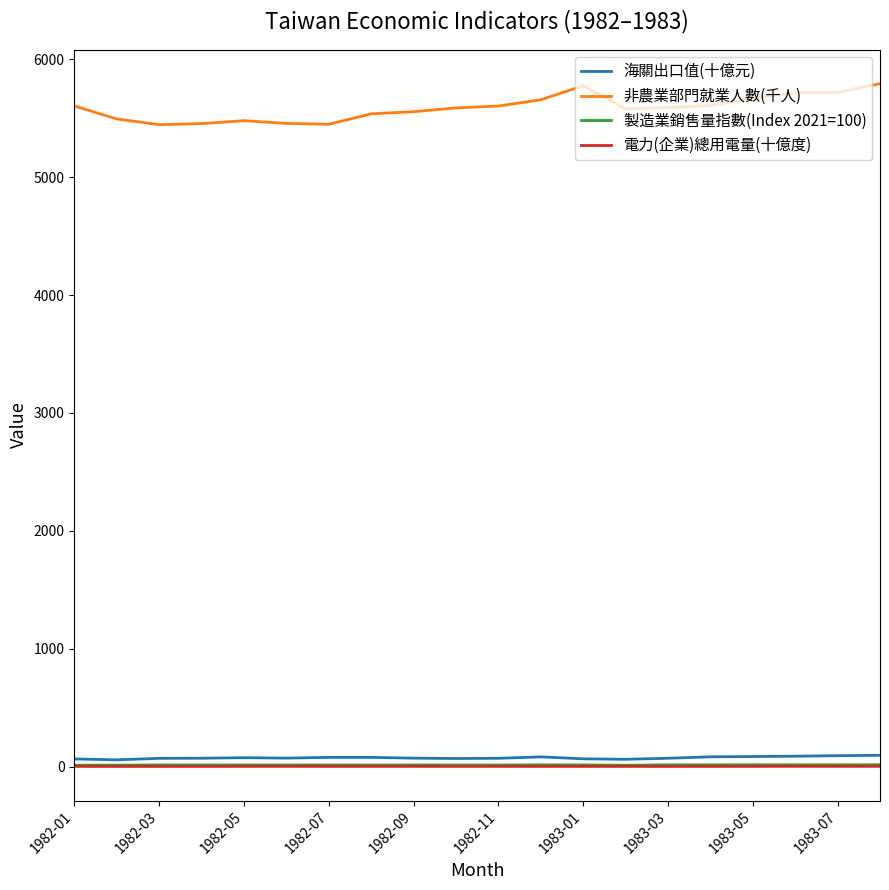

How many distinct data groups are displayed?

4